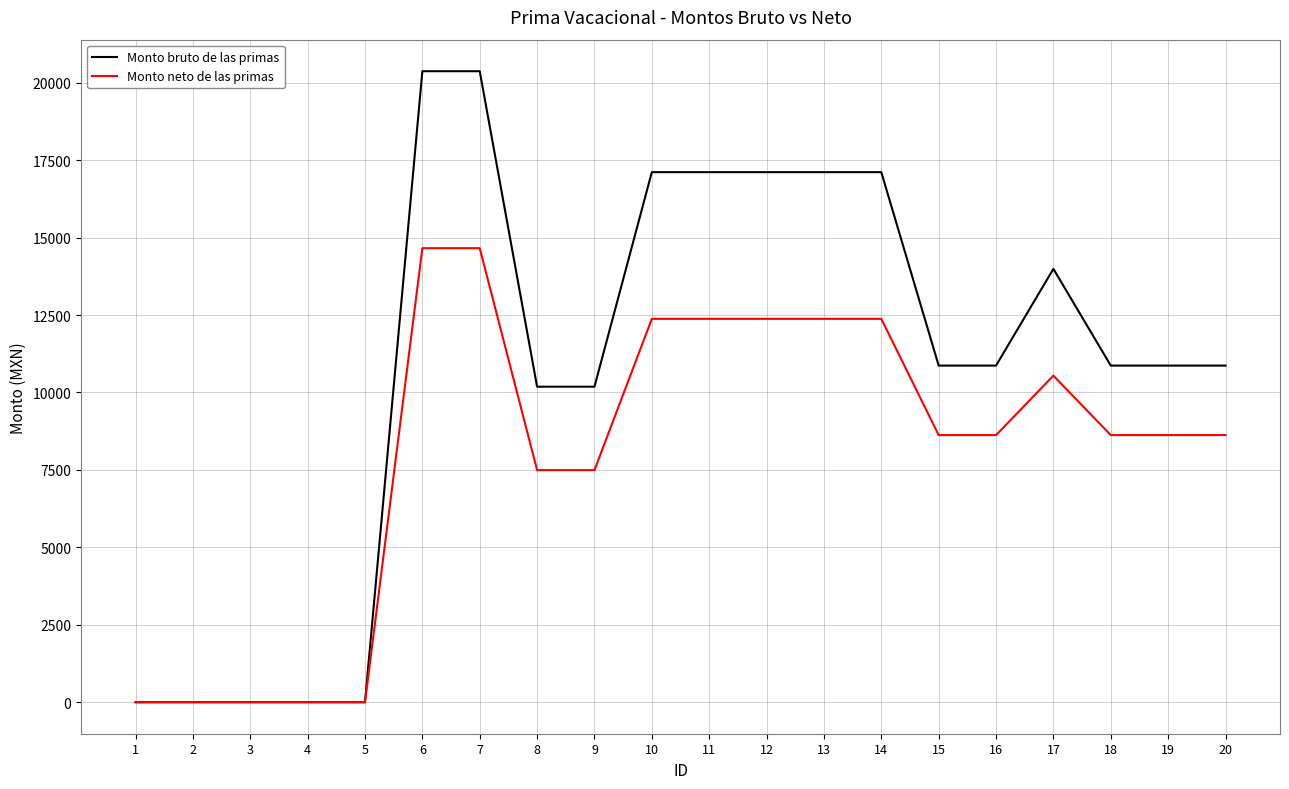

What is the sum of all Monto neto de las primas values?

159837.3